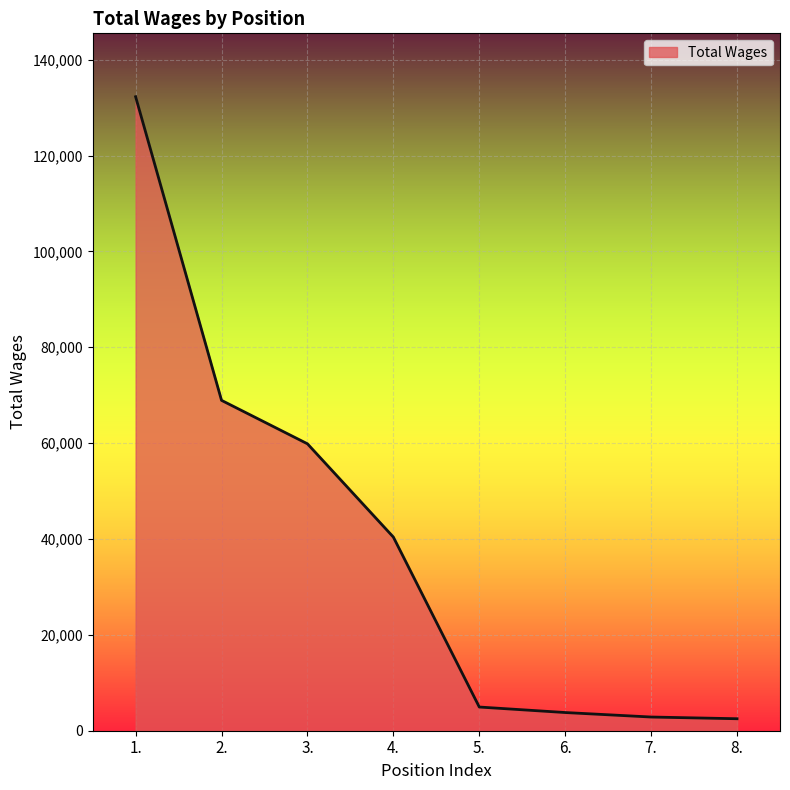

True or false: there are more than 2 points higher than both neighbors.

False